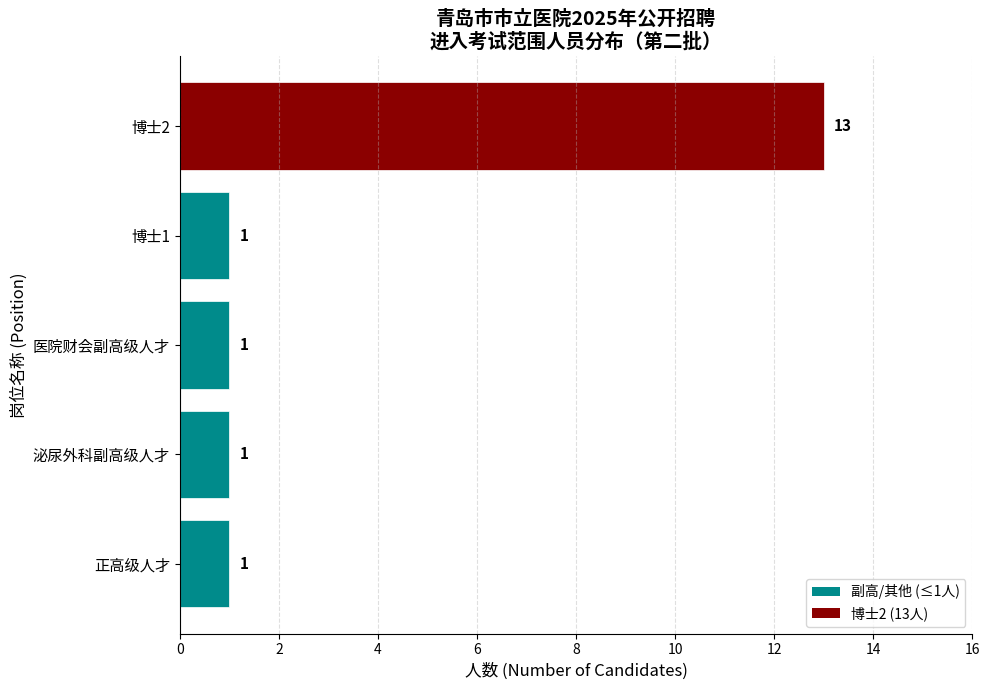

True or false: the data shows 1 at 博士1.

True